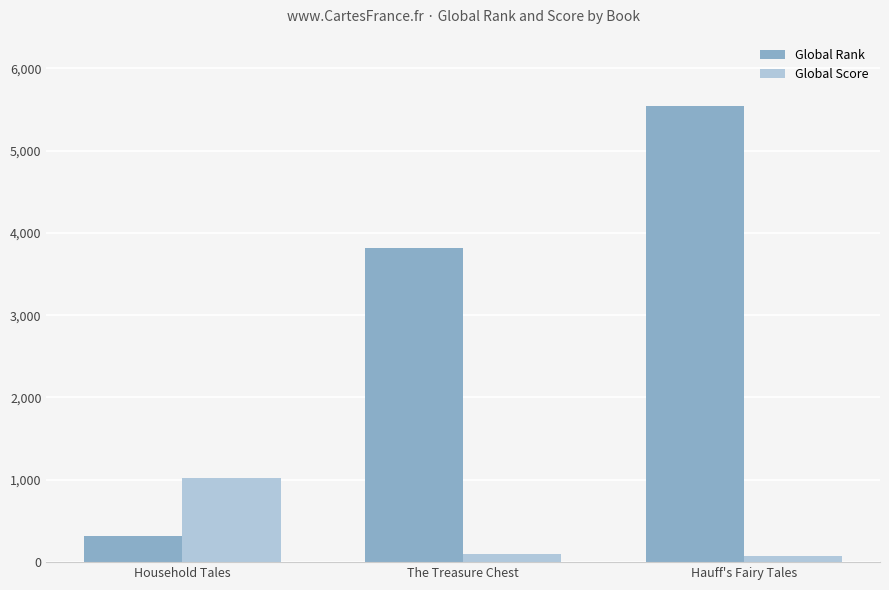

At how many categories does at least one series exceed 2957?

2